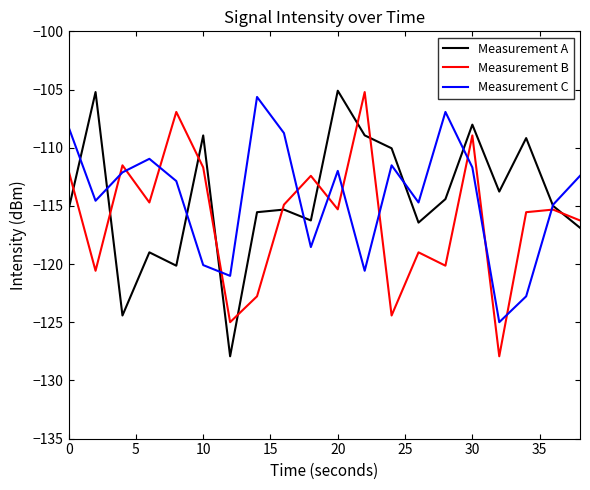

What is the maximum value shown in the chart?

-105.1